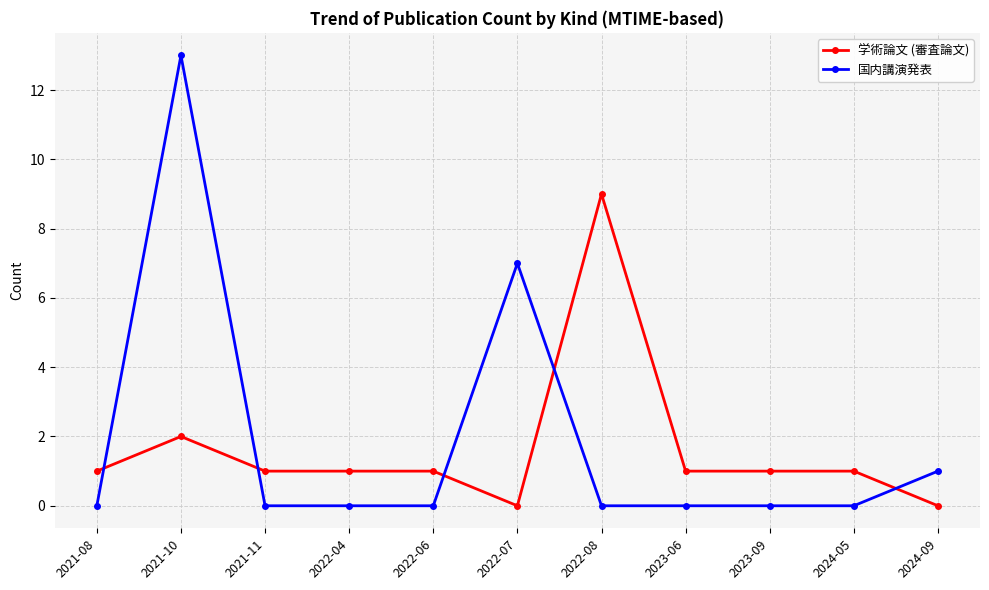

What is the total value across all series at 2024-09?

1